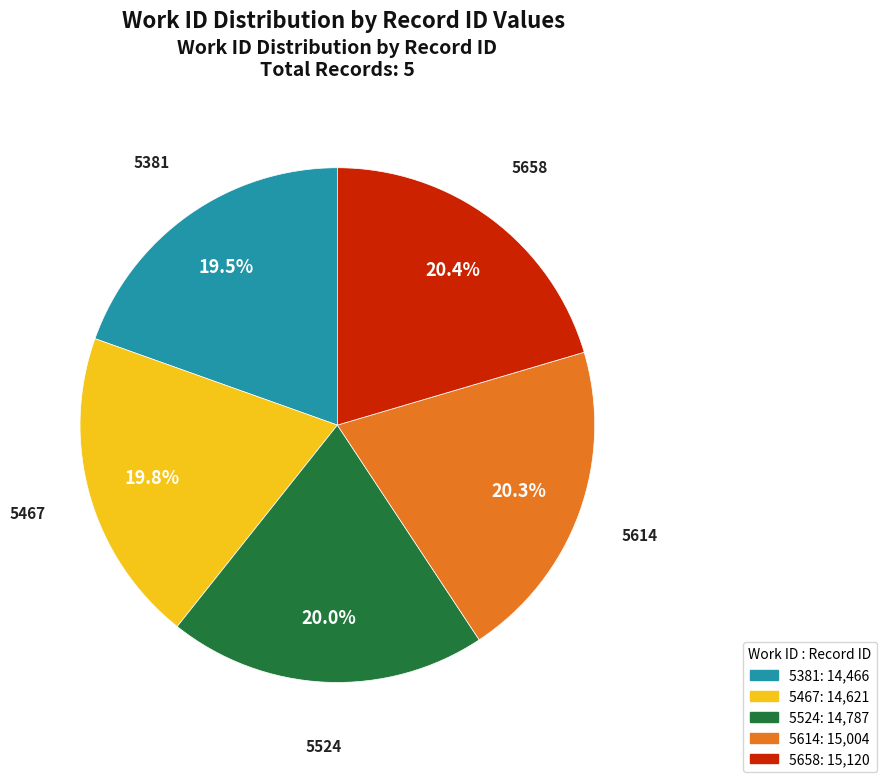

Approximately how many times larger is the value at 5467 compared to 5524?

1.0